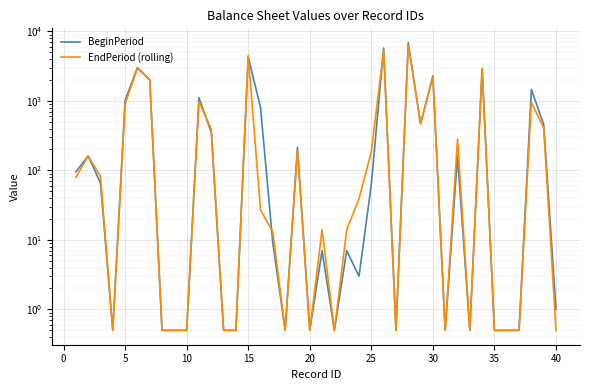

Is it true that EndPeriod (rolling) equals 24.1 at 22?

False